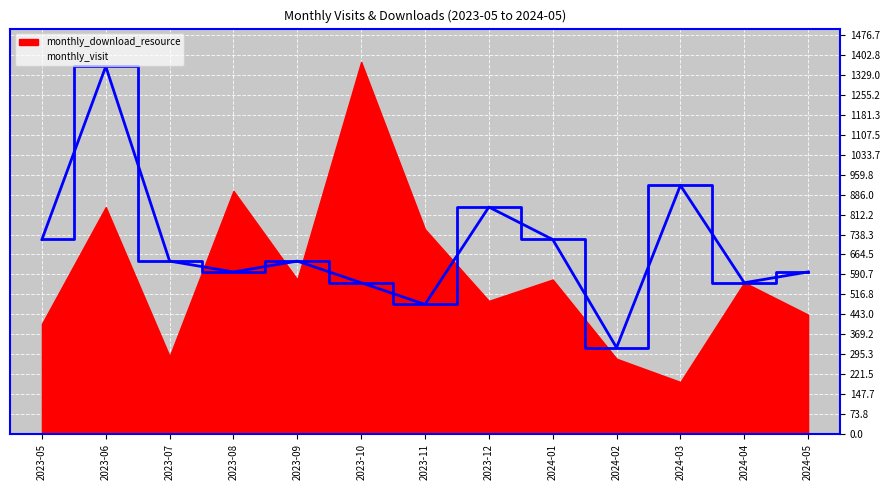

How many lines are shown in the chart?

1